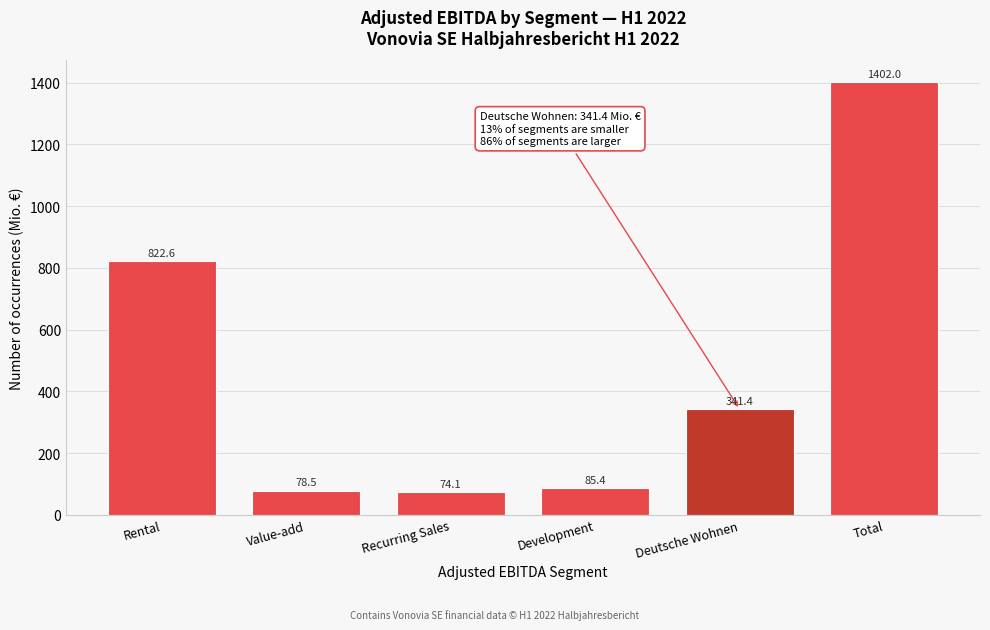

Reading right to left, what are all the values shown in this chart?

Total=1402.0	Deutsche Wohnen=341.4	Development=85.4	Recurring Sales=74.1	Value-add=78.5	Rental=822.6